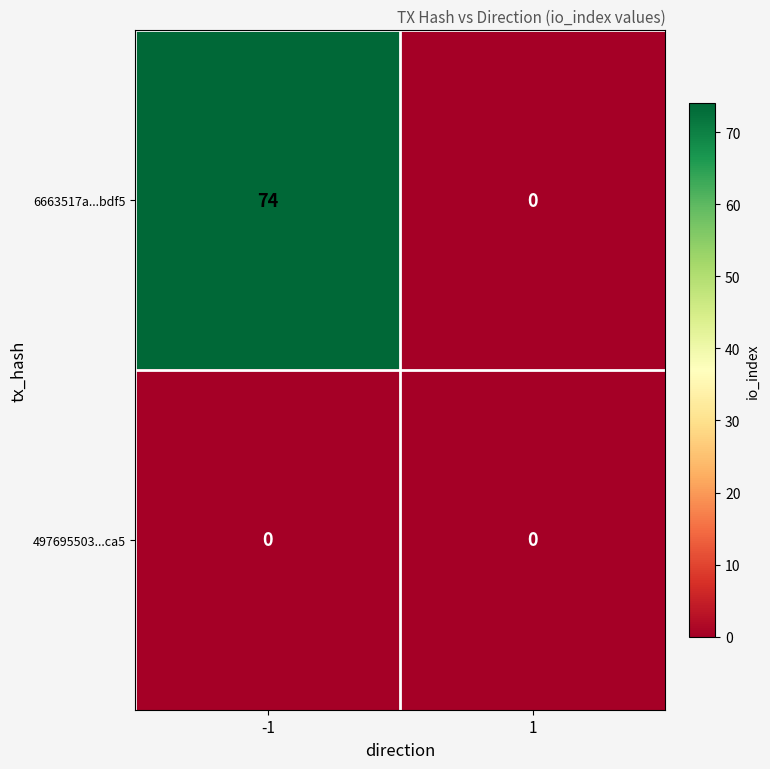

Reading left to right, list all the values displayed in this chart.

6663517a...bdf5: -1=74	1=0
497695503...ca5: -1=0	1=0